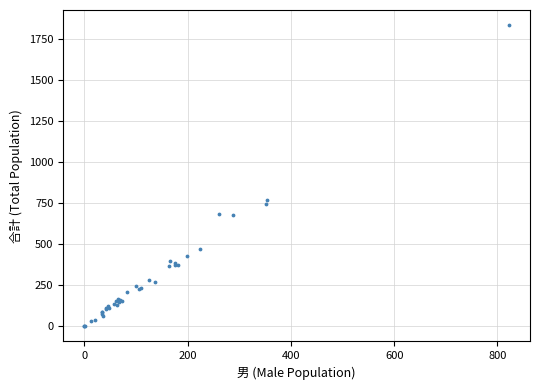

What Y value in the scatter plot is closest to 917?

768